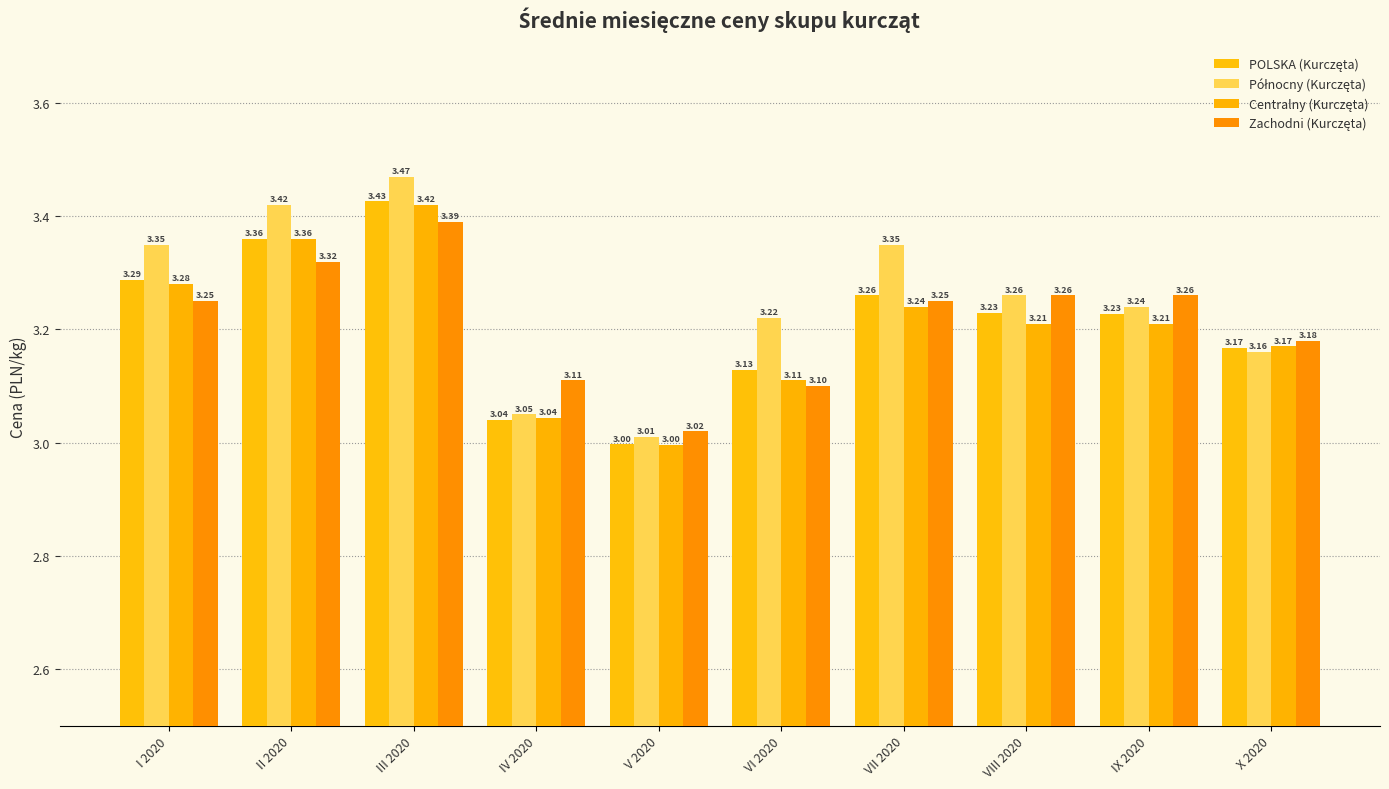

List the labels in order of Centralny (Kurczęta) value, largest first.

III 2020, II 2020, I 2020, VII 2020, VIII 2020, IX 2020, X 2020, VI 2020, IV 2020, V 2020